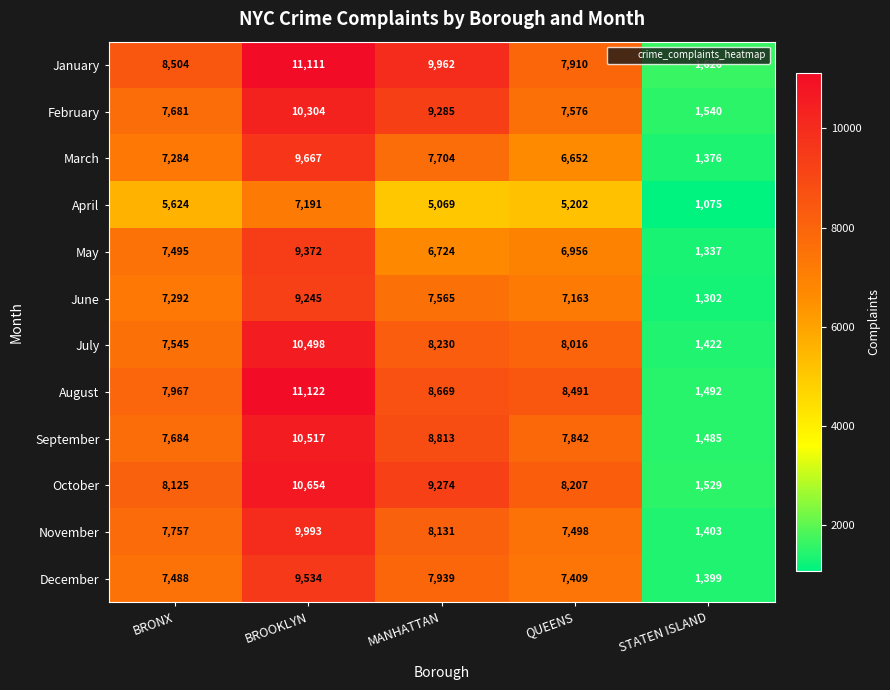

Which series has the largest range (max minus min)?

August